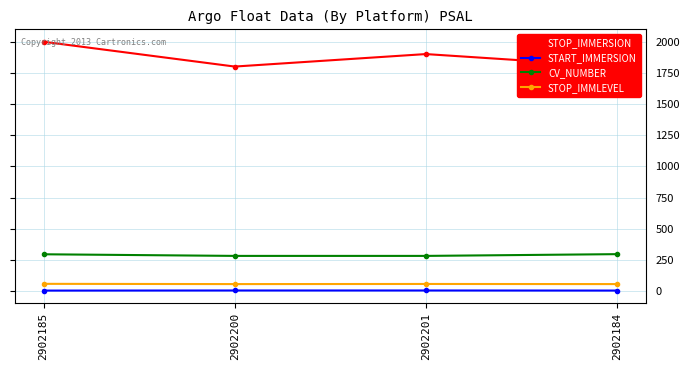

What is the smallest value displayed?

3.9